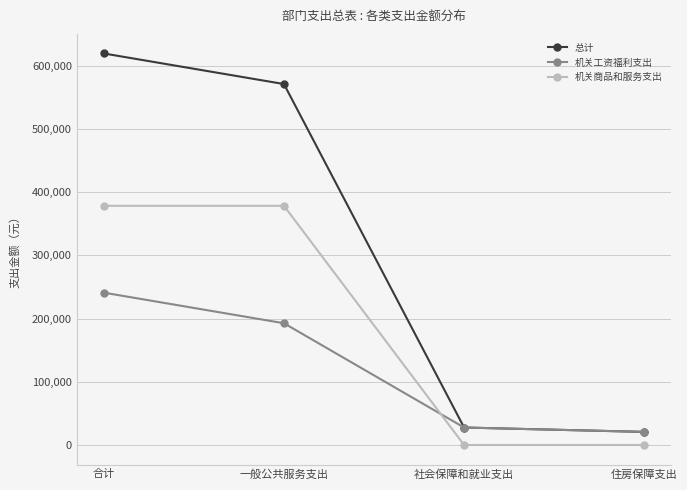

What is the total value across all series at 社会保障和就业支出?

55265.0